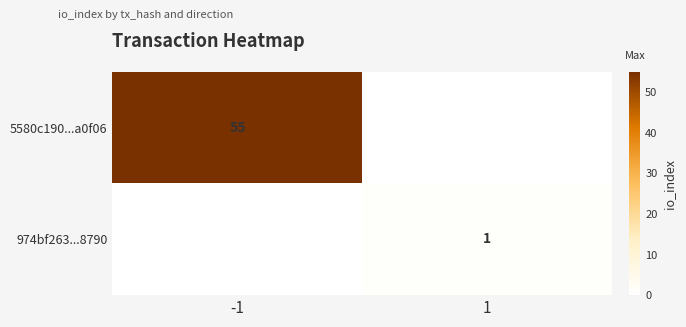

Rank the series by their maximum value, from highest to lowest.

5580c190...a0f06, 974bf263...8790